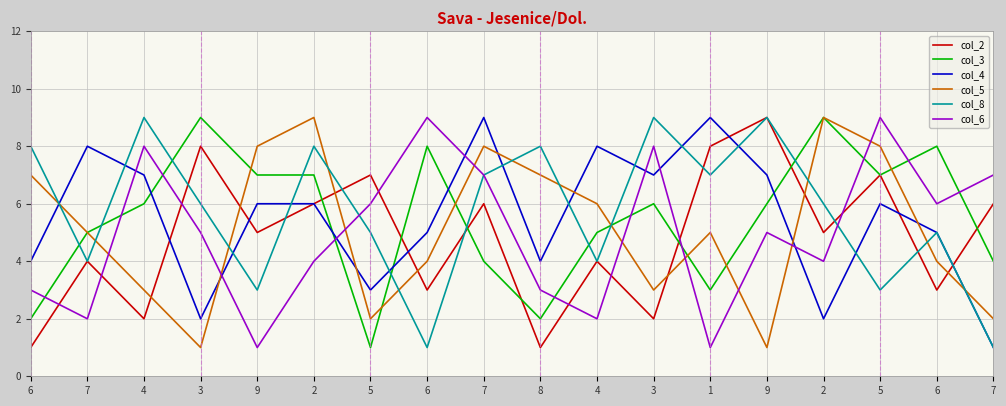

What is the maximum value for col_3?

9